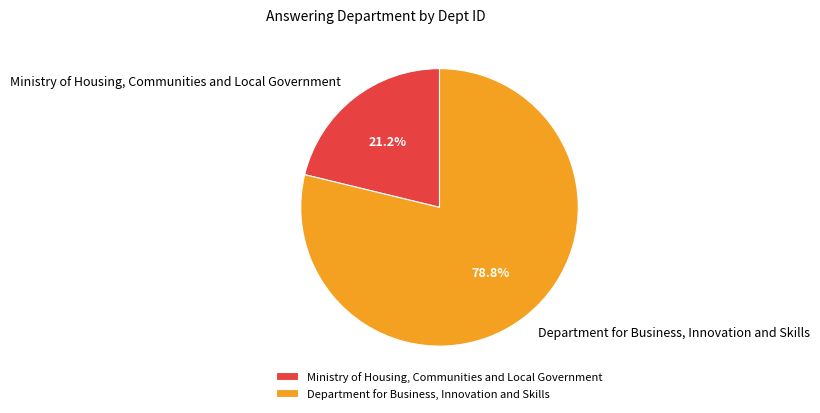

What is the total percentage of Department for Business, Innovation and Skills and Ministry of Housing, Communities and Local Government?

100.0%